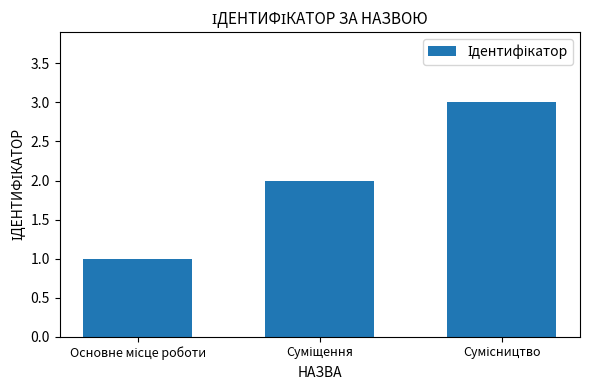

How many bars are there in total?

3